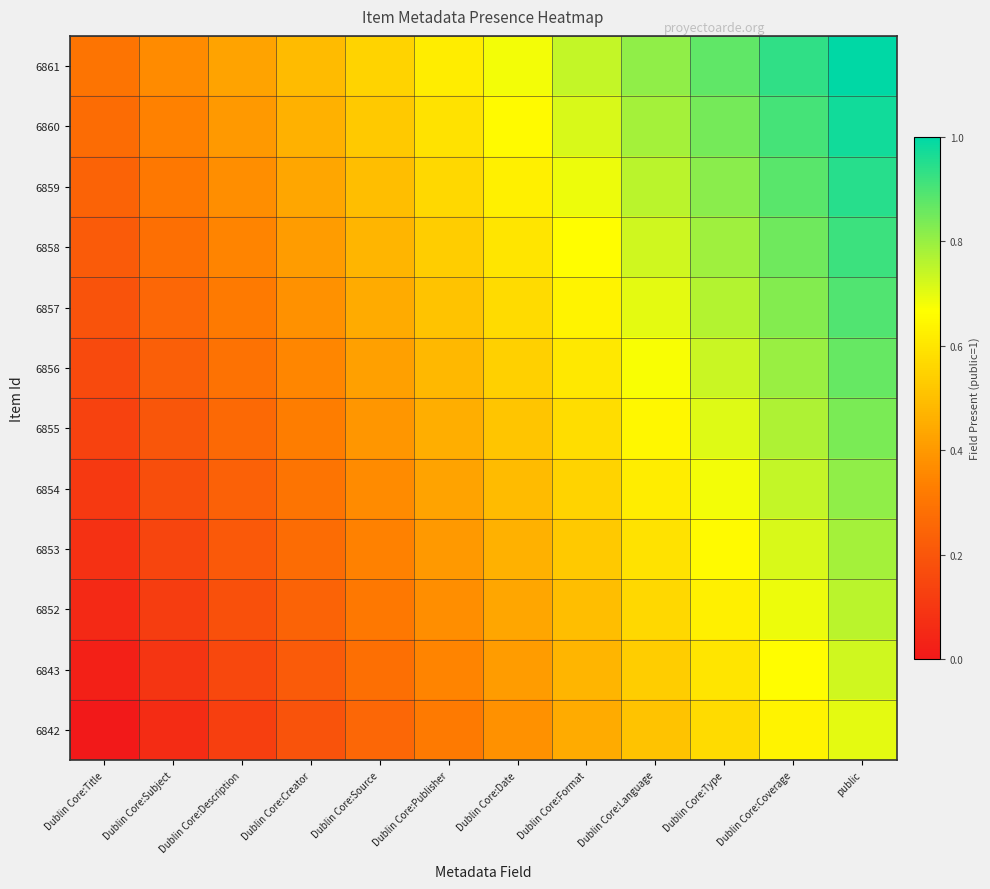

Rank the series at public from lowest to highest value.

6842, 6843, 6852, 6853, 6854, 6855, 6856, 6857, 6858, 6859, 6860, 6861